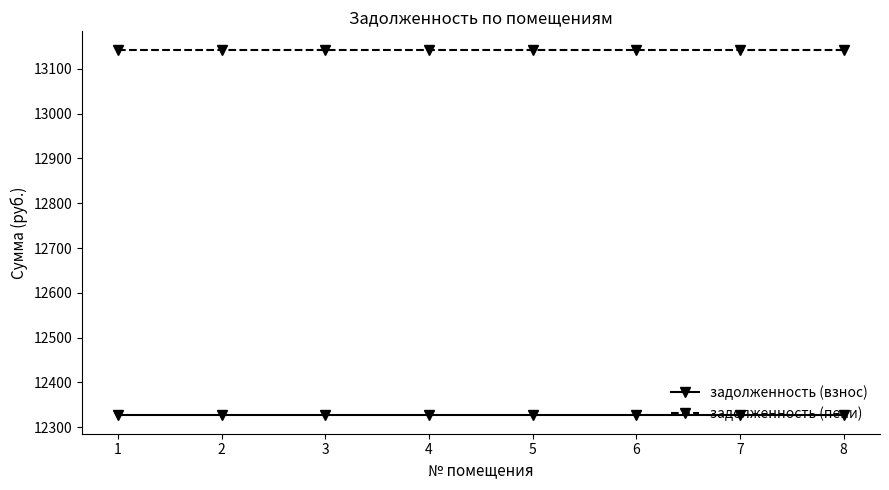

True or false: задолженность (пени) and задолженность (взнос) cross at least once.

False